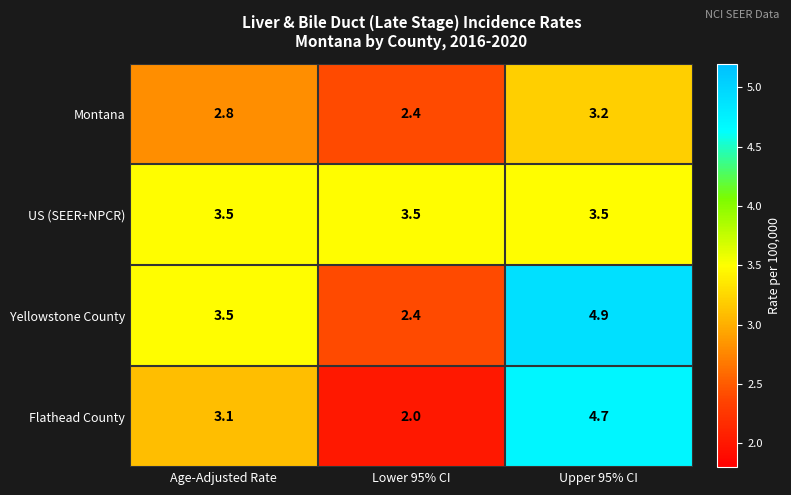

Rank the series by their maximum value, from highest to lowest.

Yellowstone County, Flathead County, US (SEER+NPCR), Montana